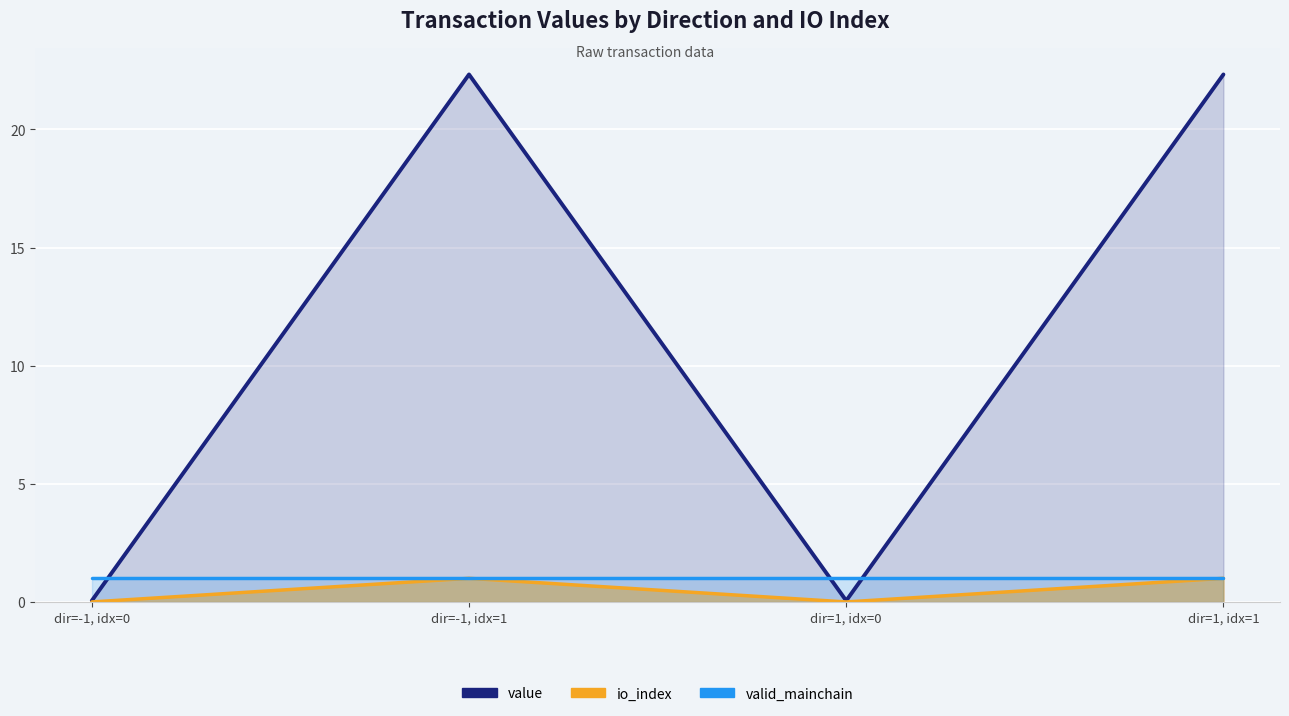

What are all the series names shown in the legend?

value, io_index, valid_mainchain